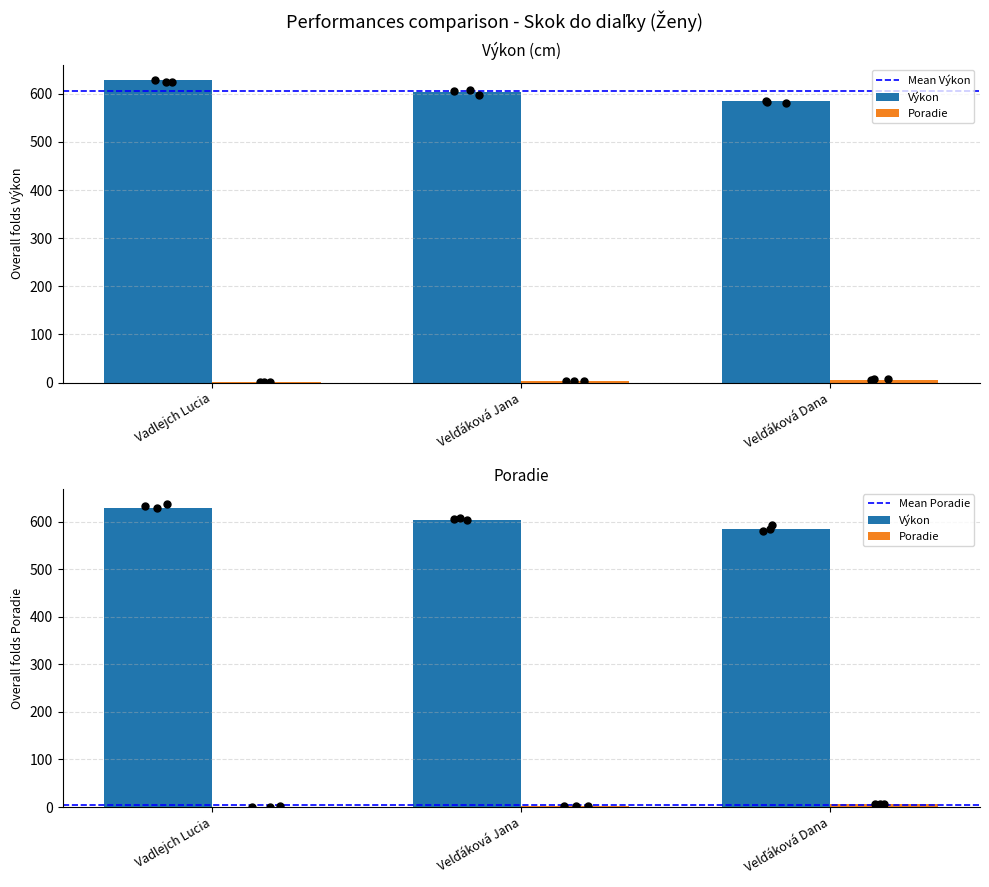

Is the value of Výkon at Velďáková Jana greater than the value of Poradie at Velďáková Jana?

Yes